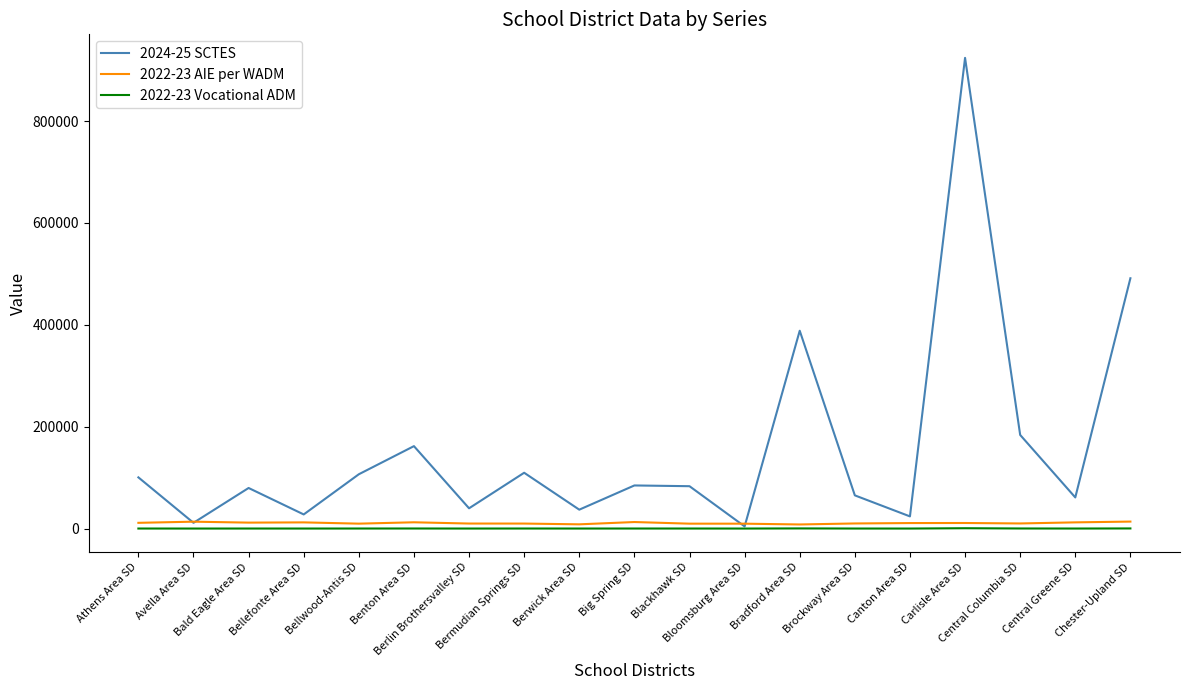

How many times do 2022-23 AIE per WADM and 2024-25 SCTES cross each other?

4